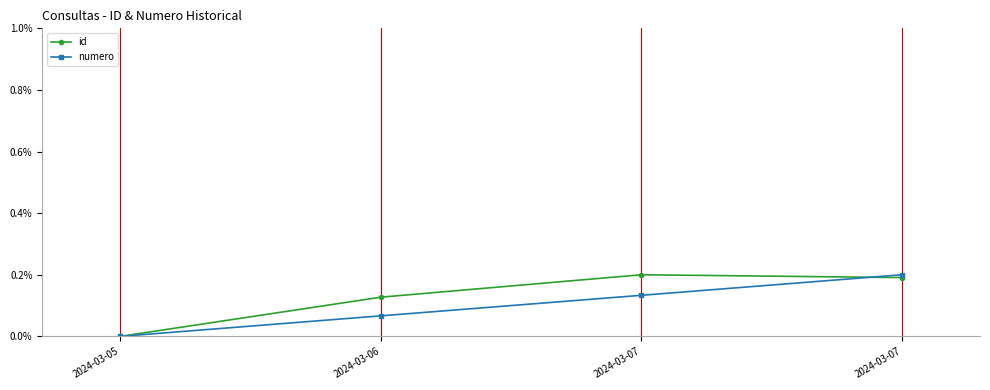

How many values in the numero series exceed 0?

3